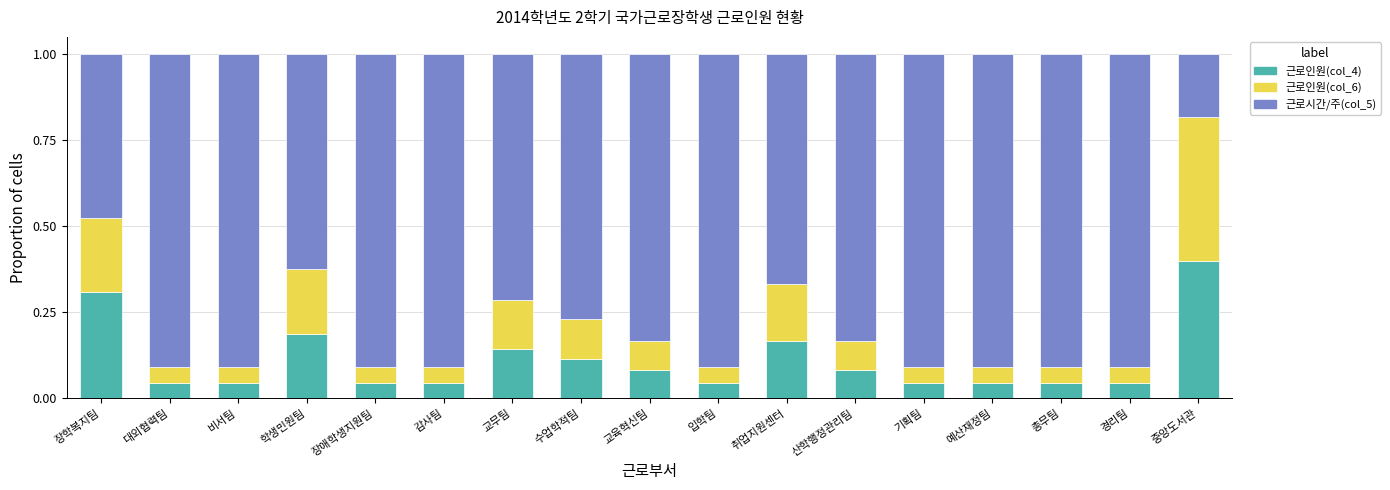

Are the bars grouped side by side (vs. stacked)?

No